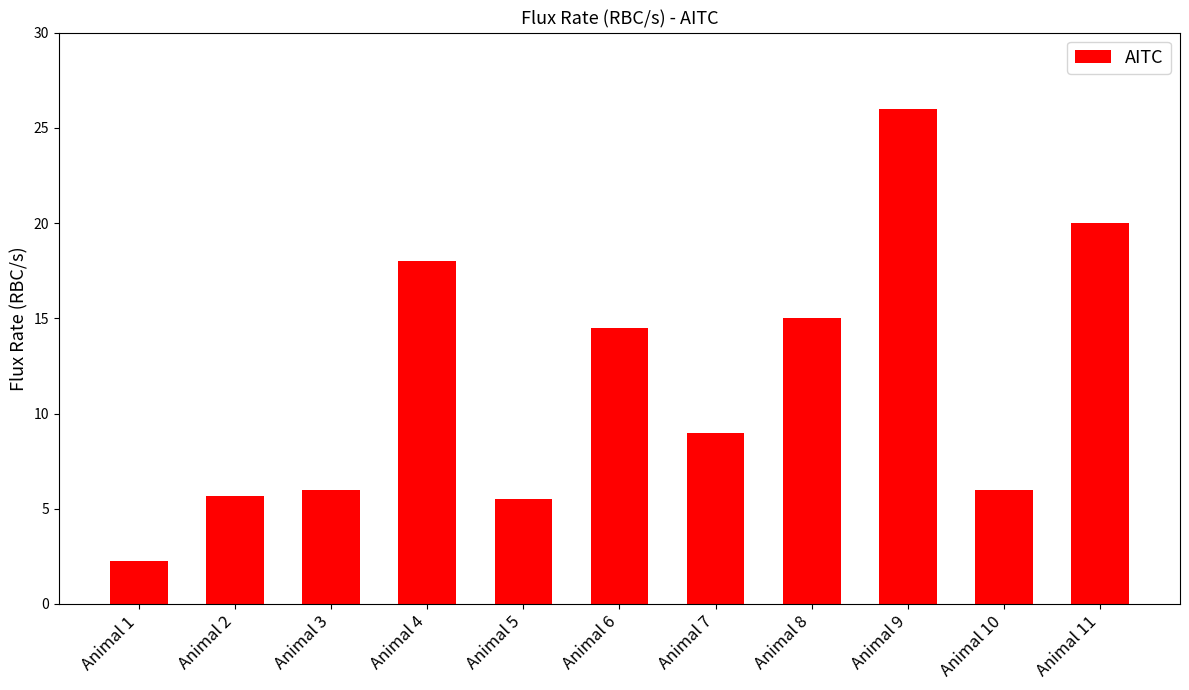

The chart shows a value of 15.0 at Animal 8. True or false?

True